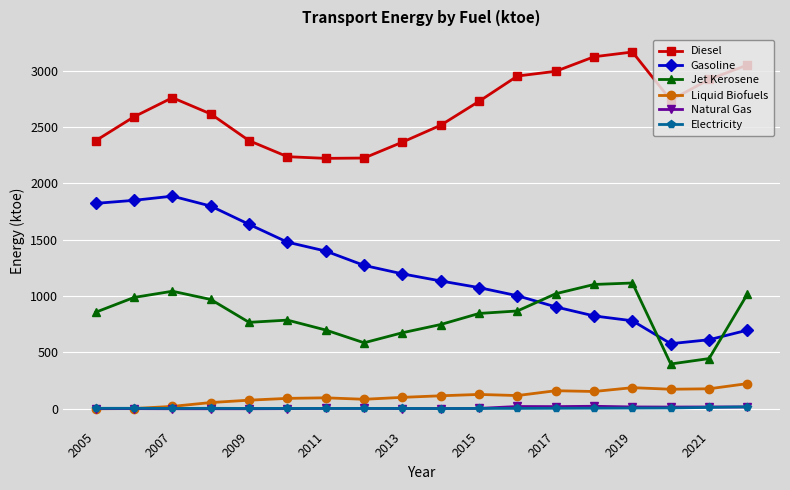

Which series has the largest total across all categories?

Diesel